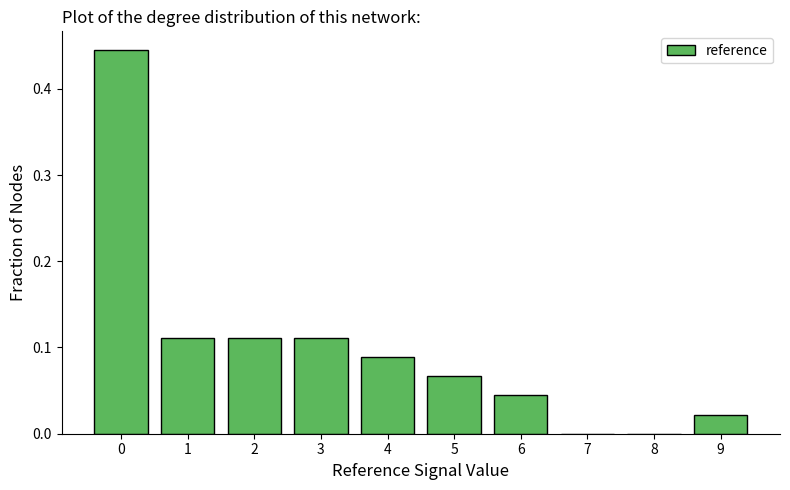

What is the sum of all values?

1.0